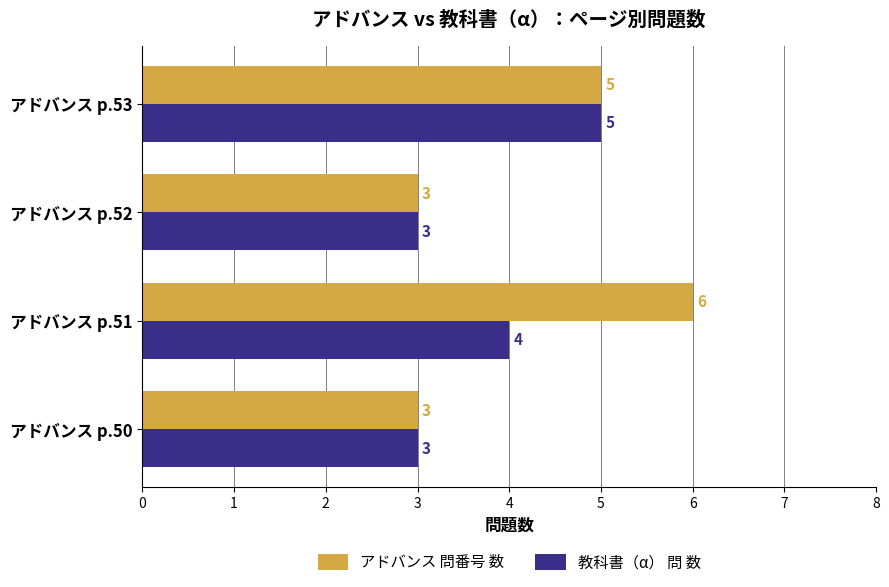

How many 教科書（α） 問 数 values are between 3 and 5?

4